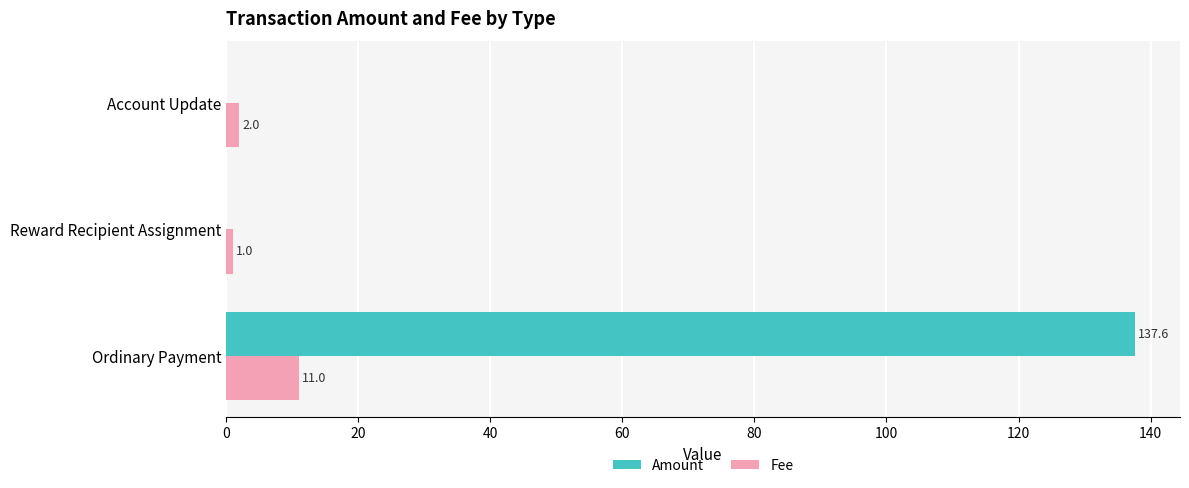

What is the highest value of the Fee series?

11.0